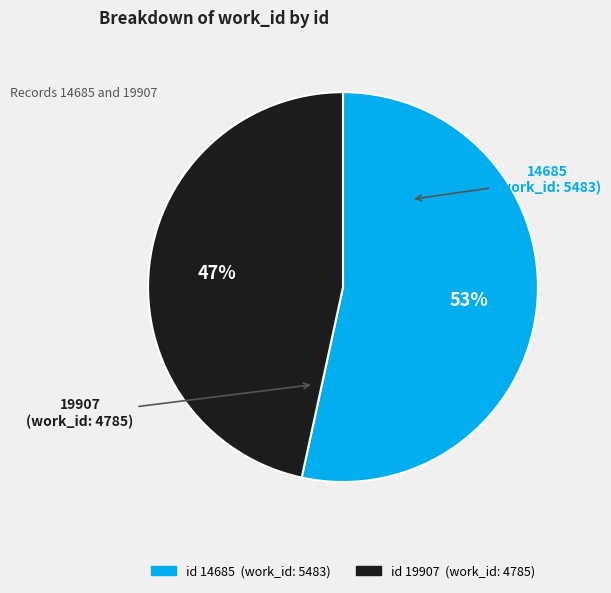

Is there any slice that represents more than half of the pie?

Yes